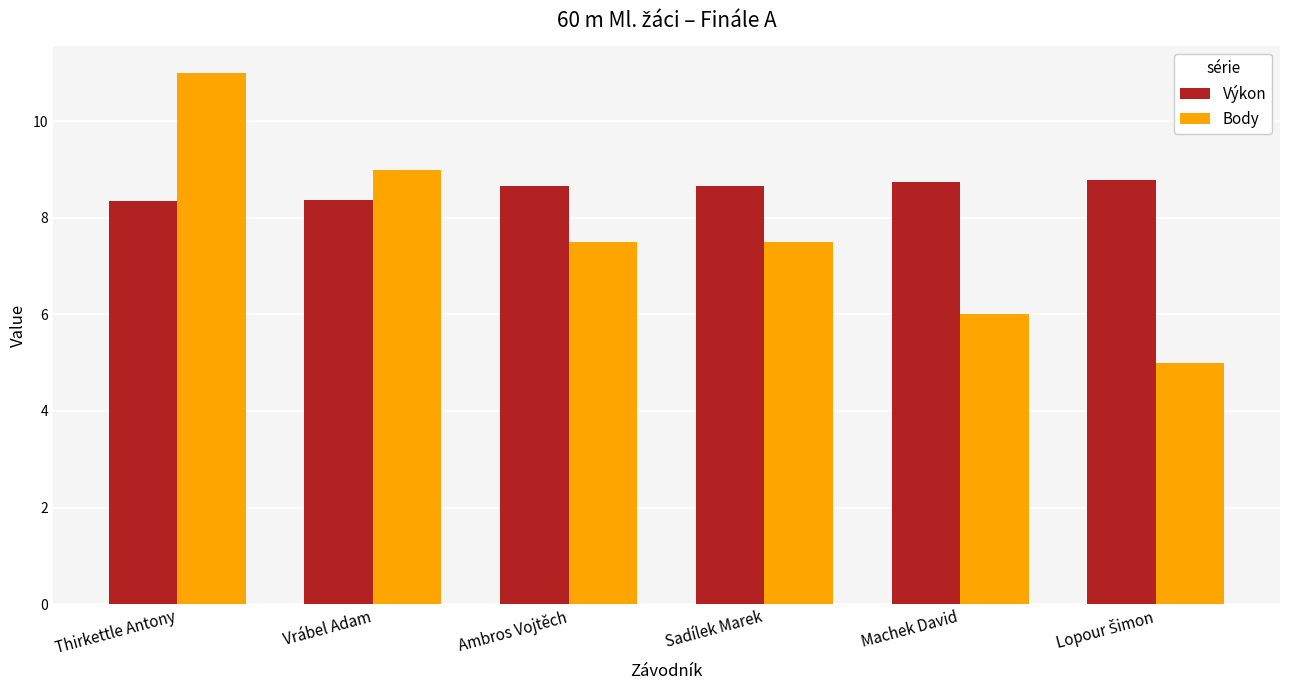

At Thirkettle Antony, list the series in order from largest to smallest.

Body, Výkon